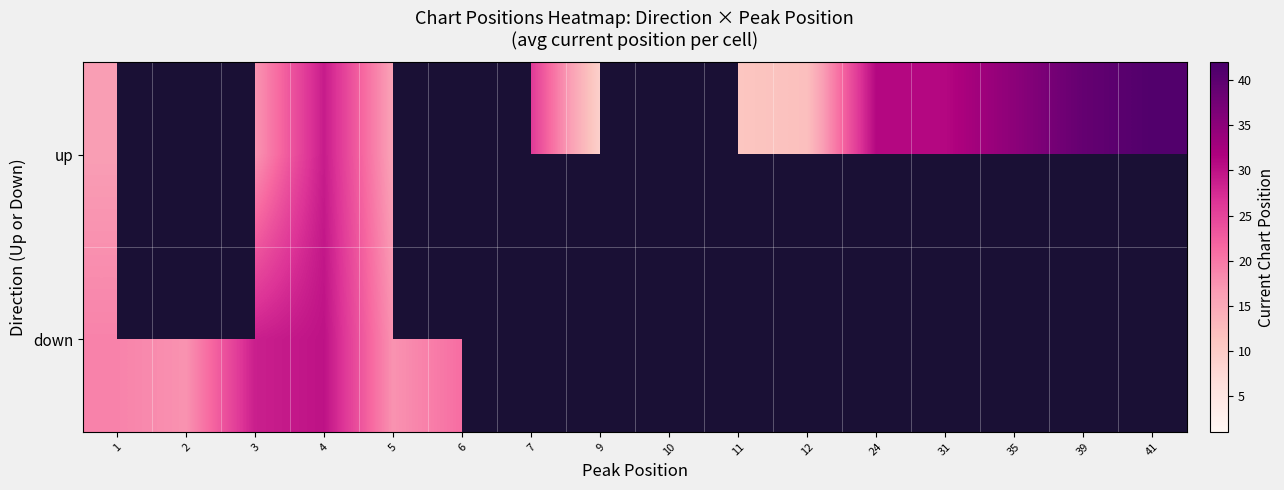

Rank the series by their maximum value, from lowest to highest.

down, up